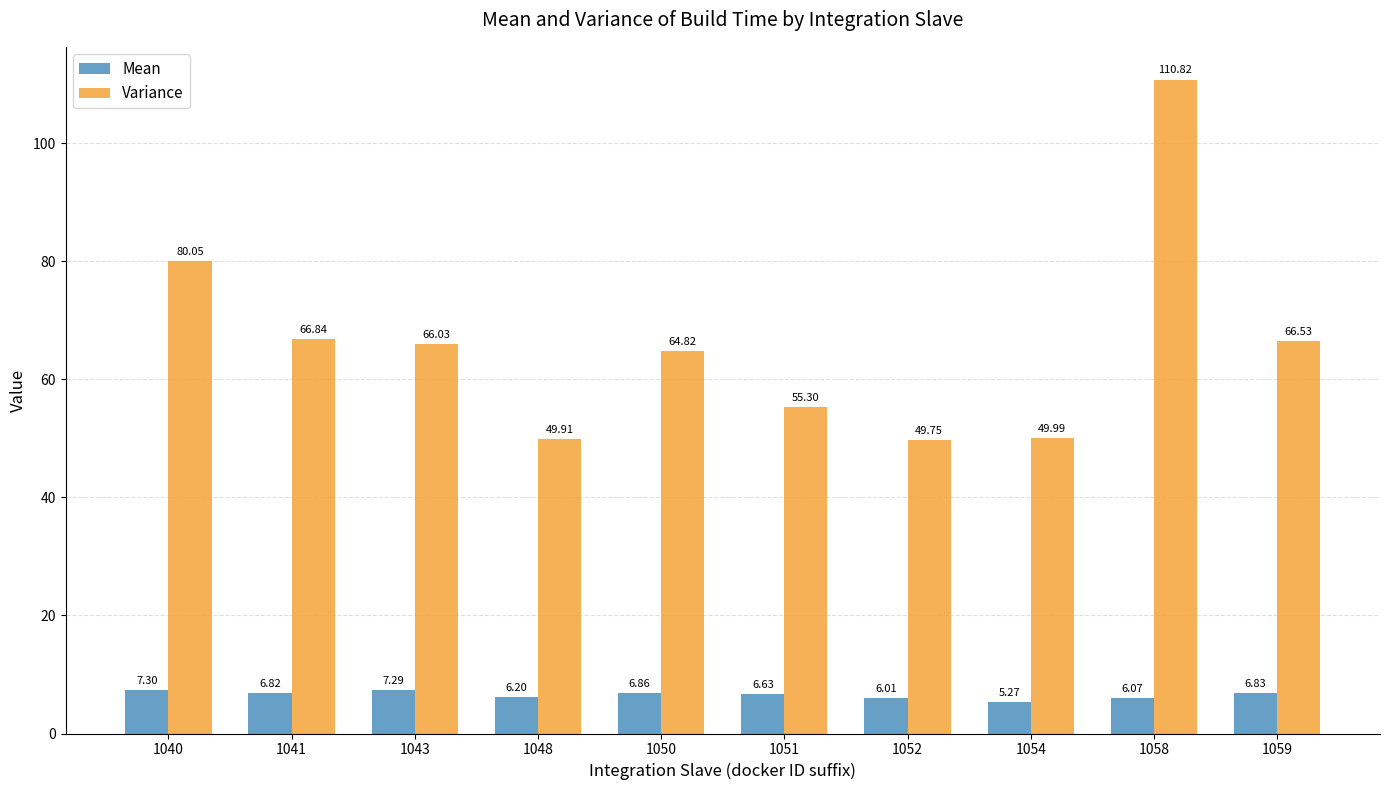

Does the chart contain any negative values?

No